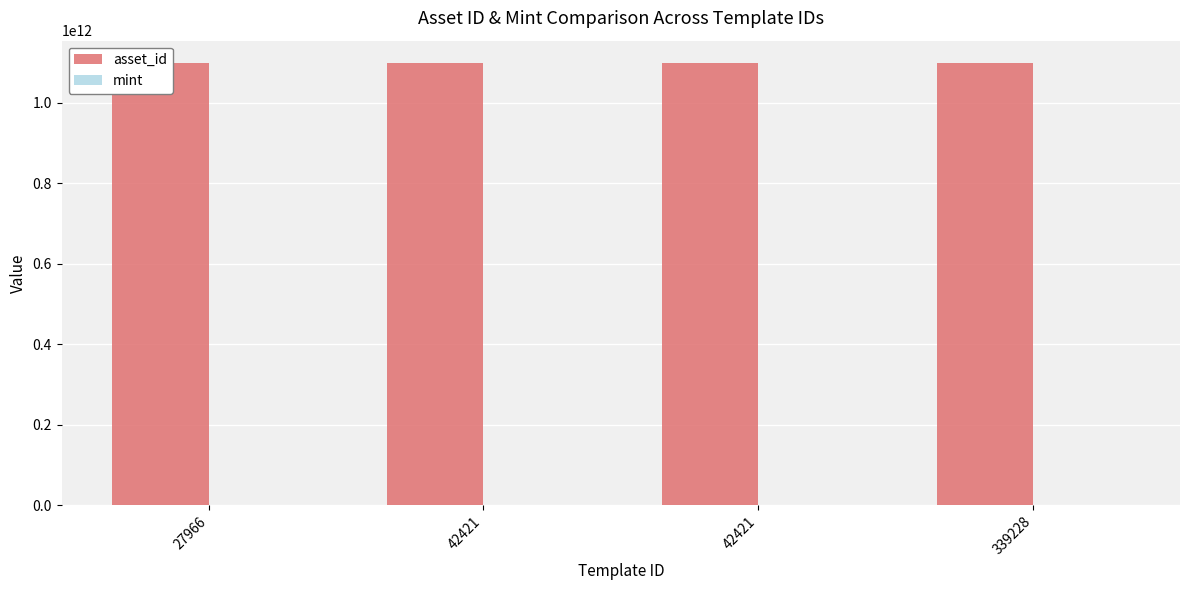

What is the approximate value of mint at 42421, to the nearest 50?

350